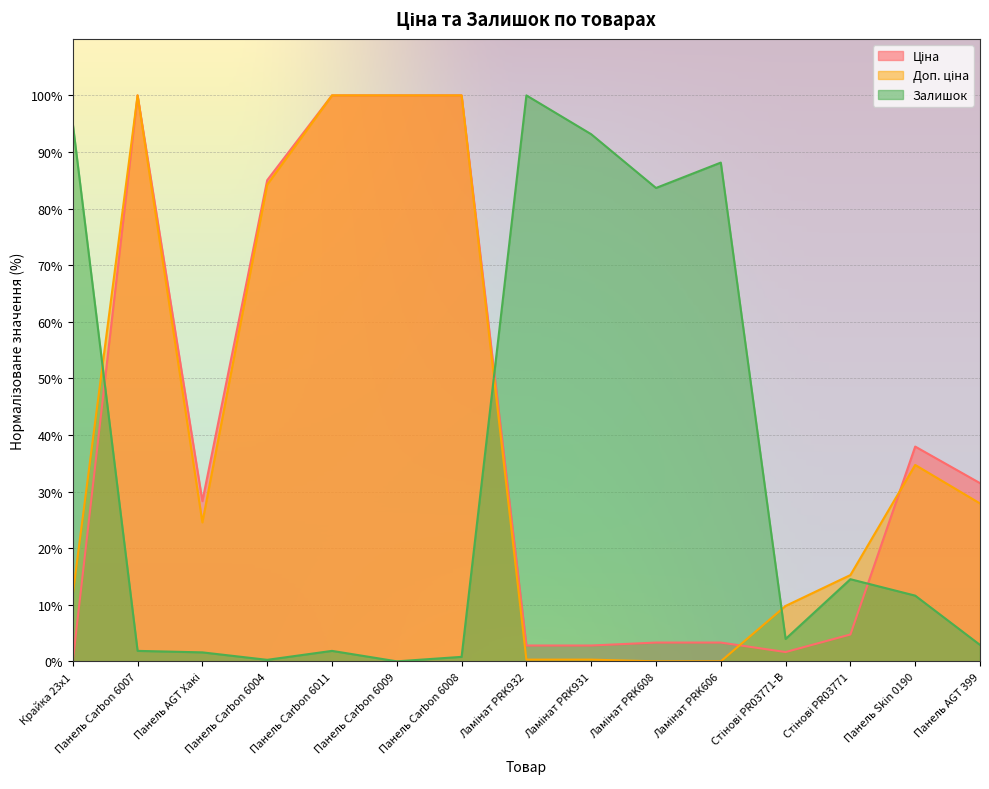

Which series changed the most between Панель AGT Хакі and Стінові PR03771?

Ціна